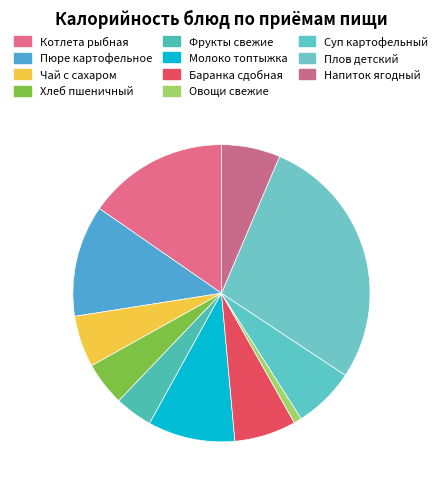

Count the number of slices in the pie.

11